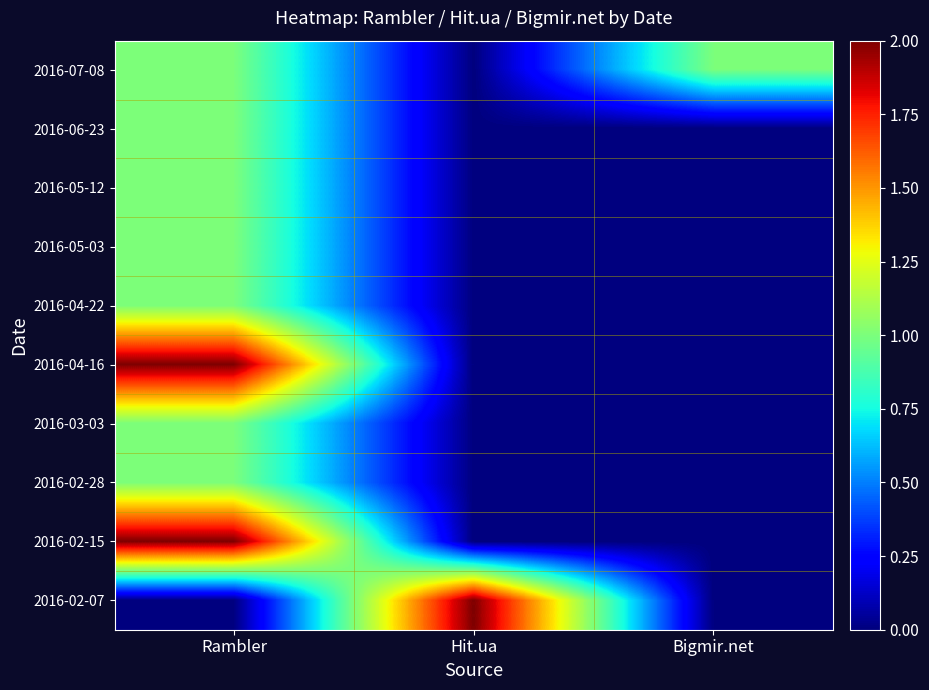

Reading right to left, what are all the values shown in this chart?

2016-07-08: Bigmir.net=1	Hit.ua=0	Rambler=1
2016-06-23: Bigmir.net=0	Hit.ua=0	Rambler=1
2016-05-12: Bigmir.net=0	Hit.ua=0	Rambler=1
2016-05-03: Bigmir.net=0	Hit.ua=0	Rambler=1
2016-04-22: Bigmir.net=0	Hit.ua=0	Rambler=1
2016-04-16: Bigmir.net=0	Hit.ua=0	Rambler=2
2016-03-03: Bigmir.net=0	Hit.ua=0	Rambler=1
2016-02-28: Bigmir.net=0	Hit.ua=0	Rambler=1
2016-02-15: Bigmir.net=0	Hit.ua=0	Rambler=2
2016-02-07: Bigmir.net=0	Hit.ua=2	Rambler=0